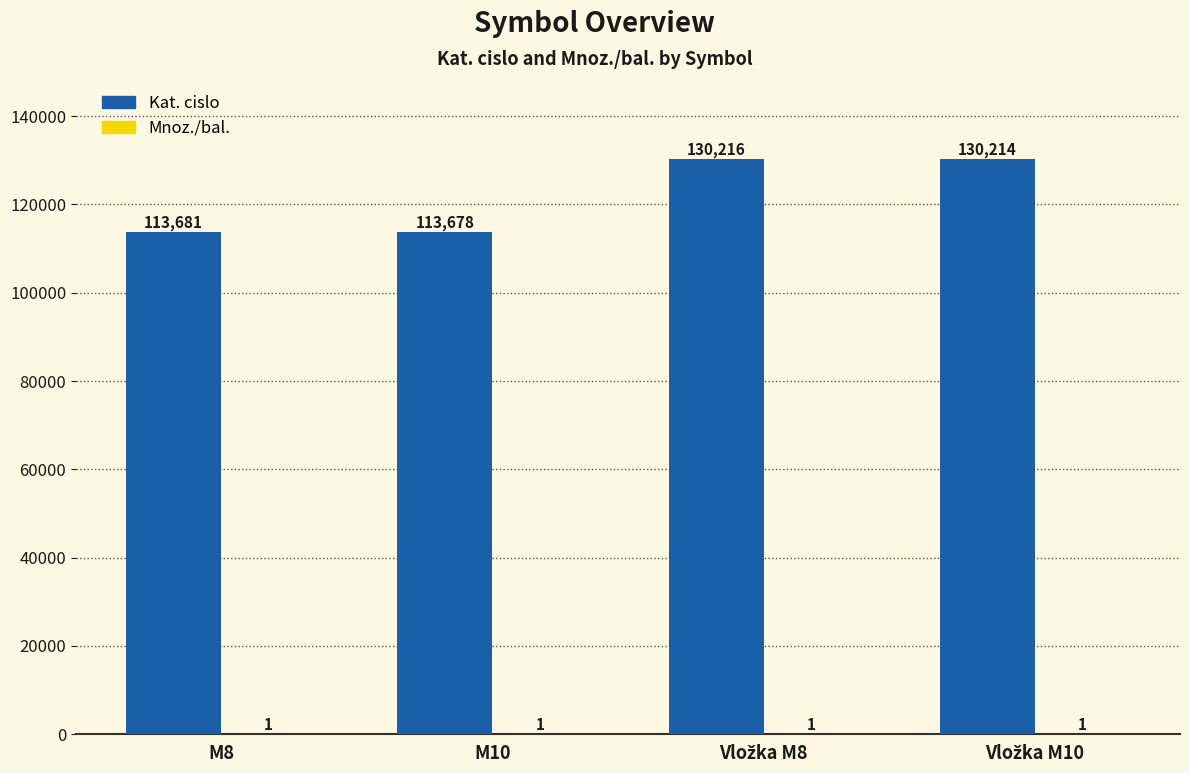

Which series has the largest total across all categories?

Kat. cislo